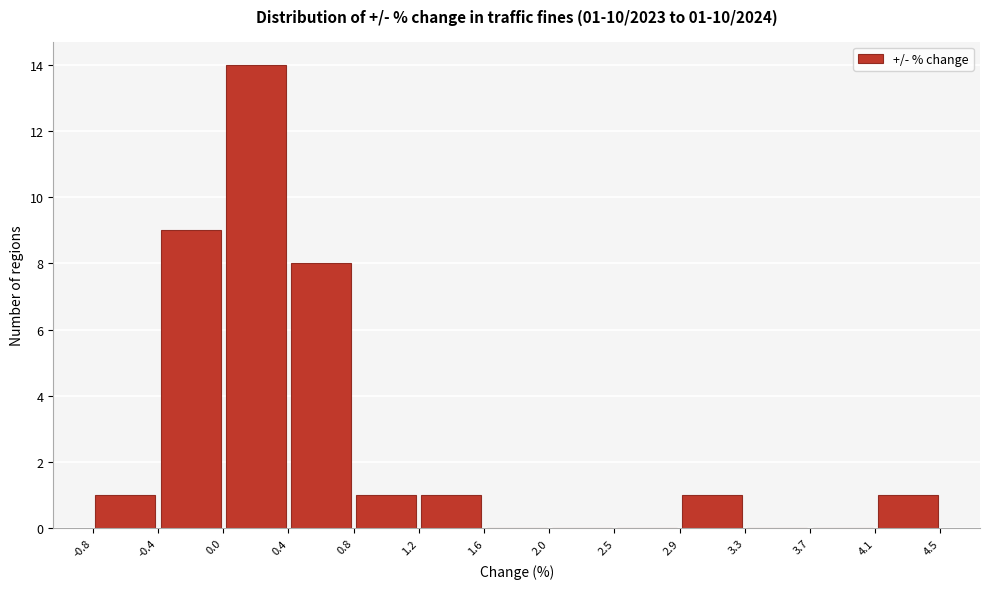

Over which range of the x-axis is the bar tallest?

0.0 to 0.4